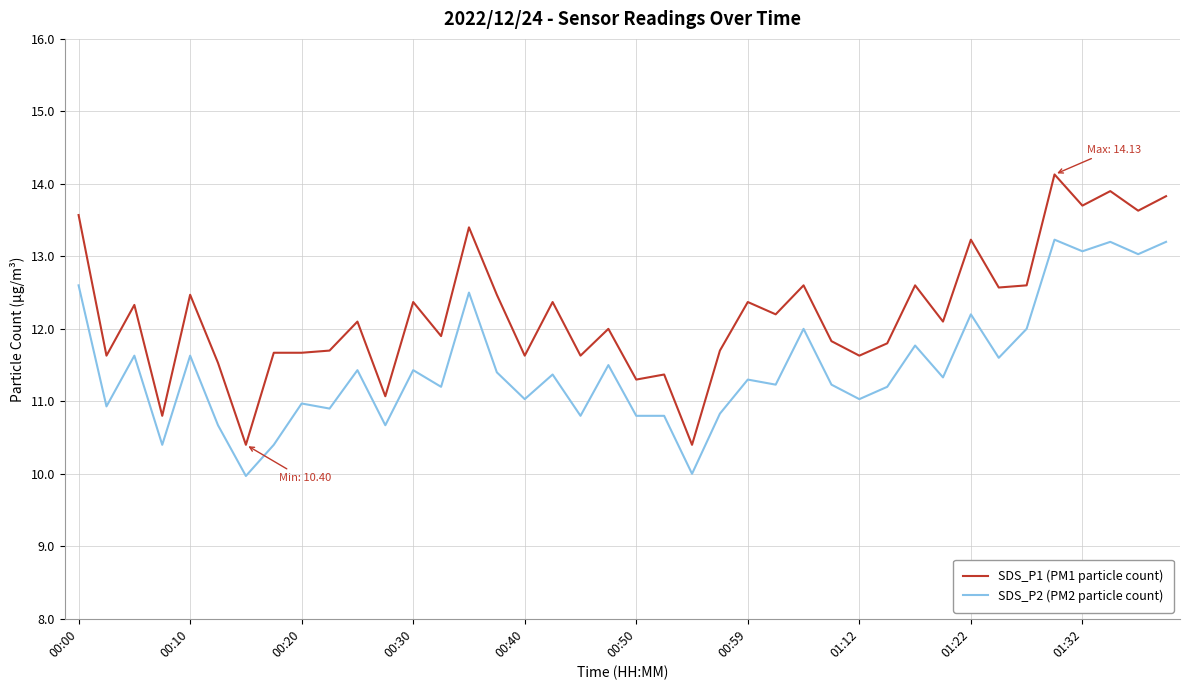

Which series has the largest total across all categories?

SDS_P1 (PM1 particle count)